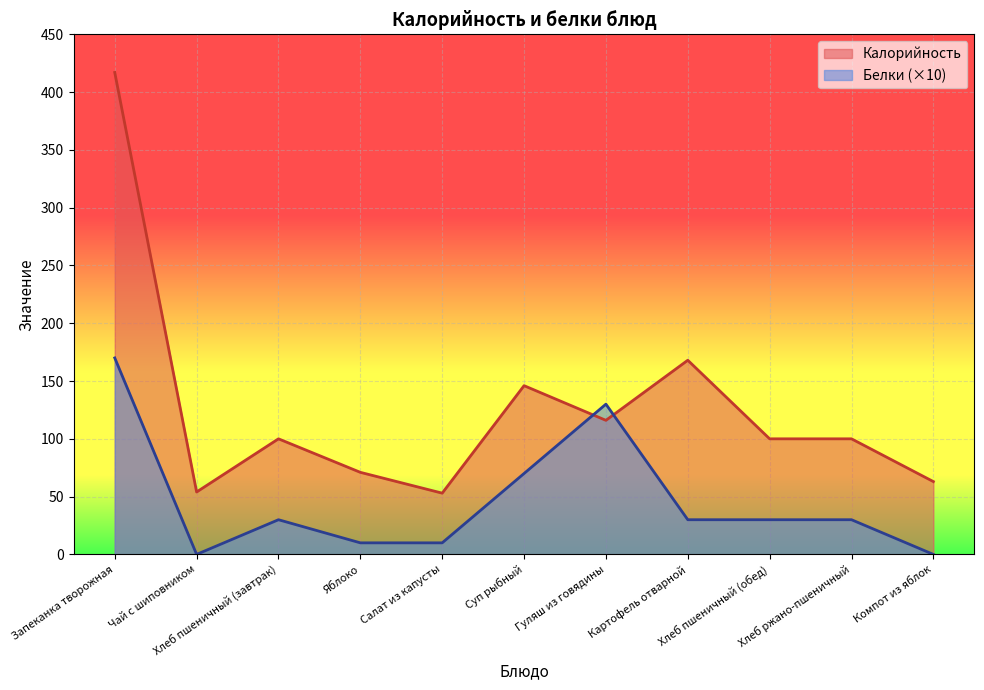

What is the highest value of the Калорийность series?

417